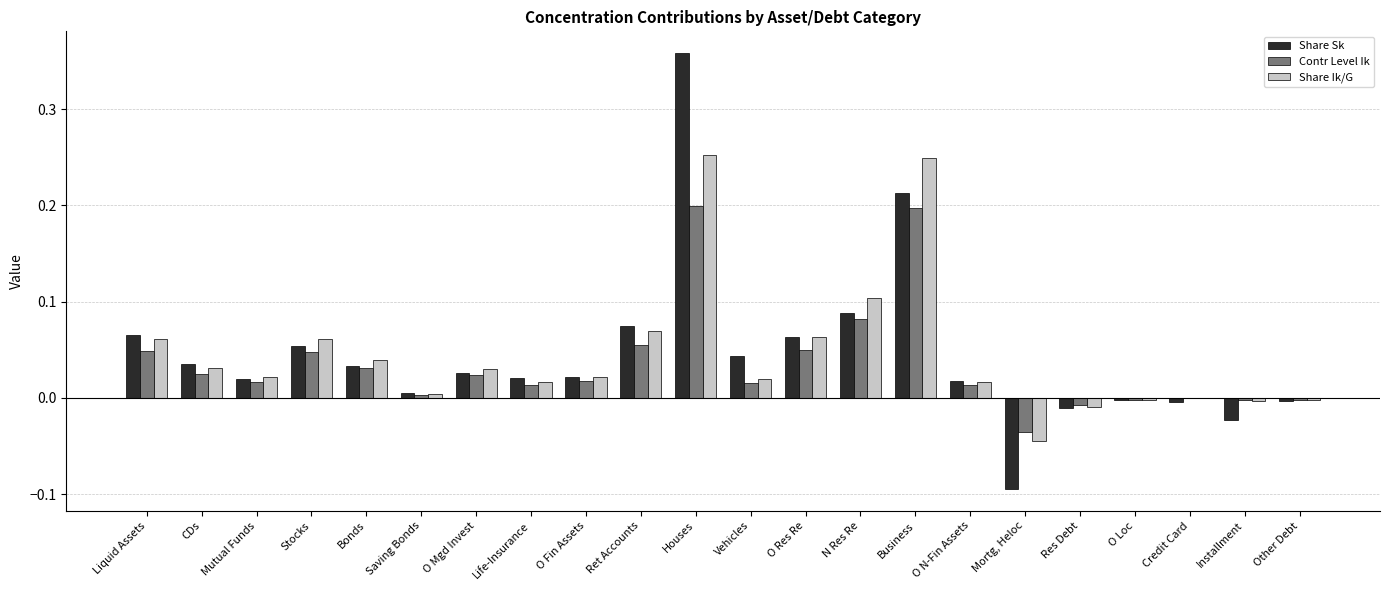

What is the sum of all Share Sk values?

1.0